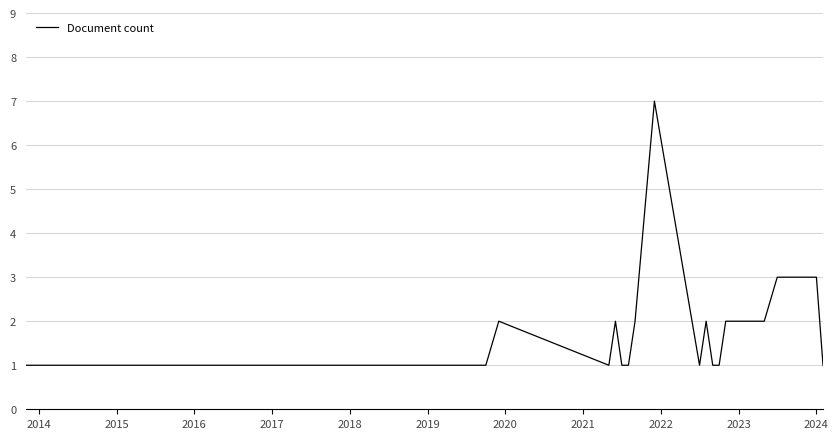

What is the difference between the maximum and minimum values?

6